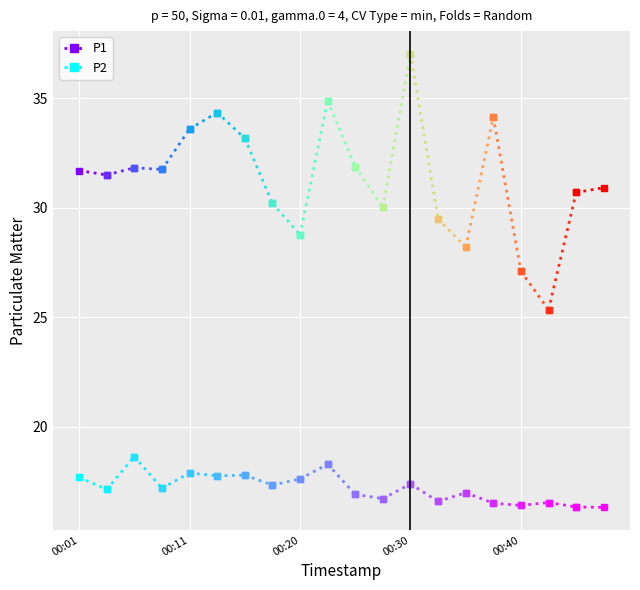

Is it true that P1 equals 44.9 at 00:01?

False